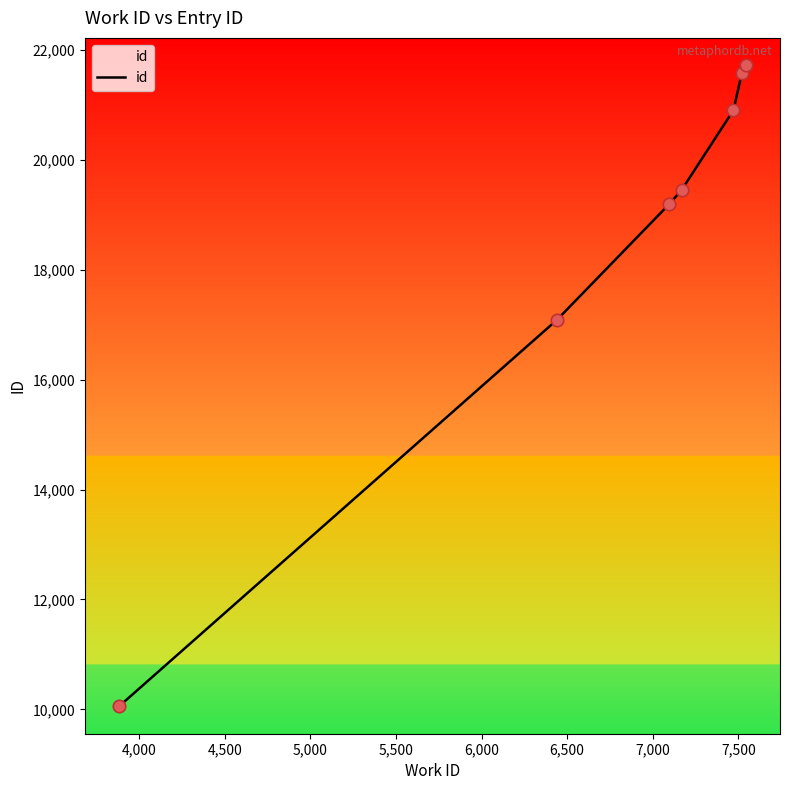

What is the difference between the second highest and second lowest values?

4489